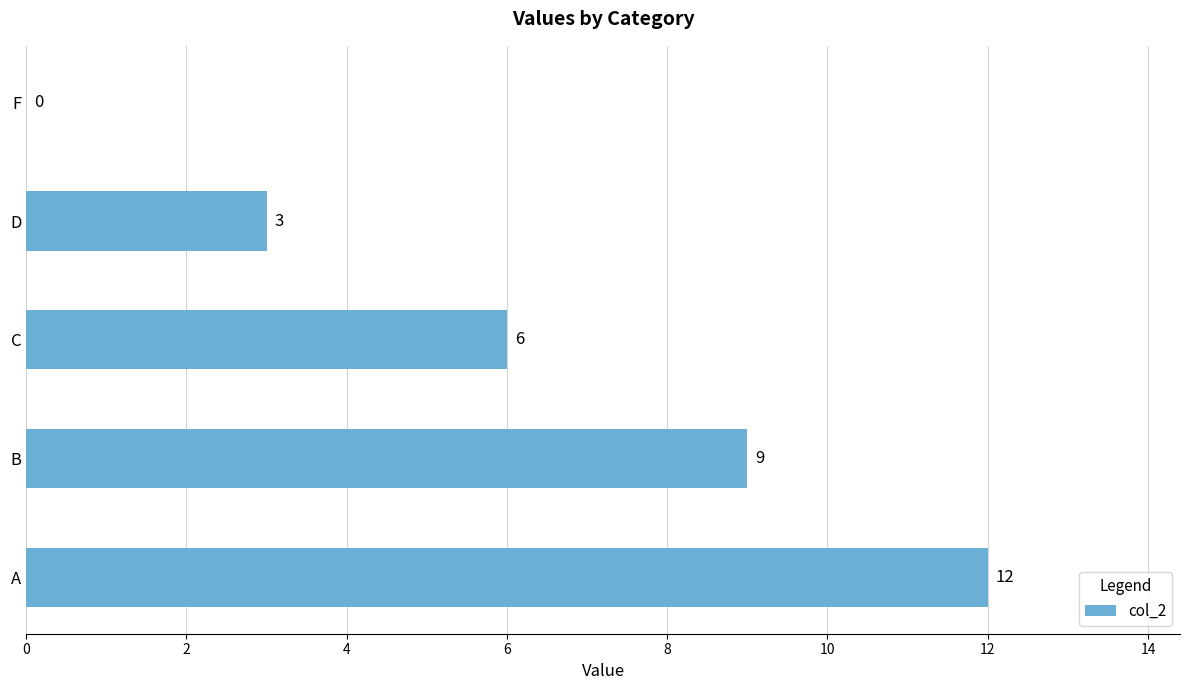

The value at F is 0. True or false?

True